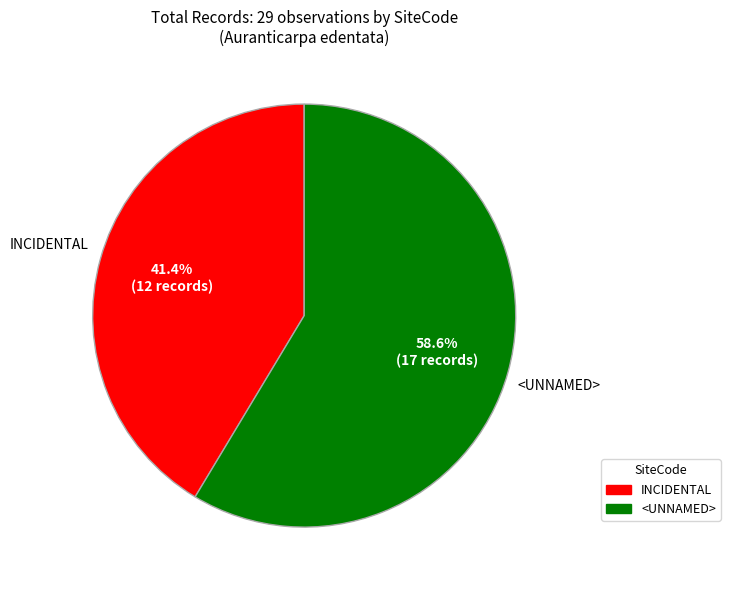

Does any single category account for the majority?

Yes